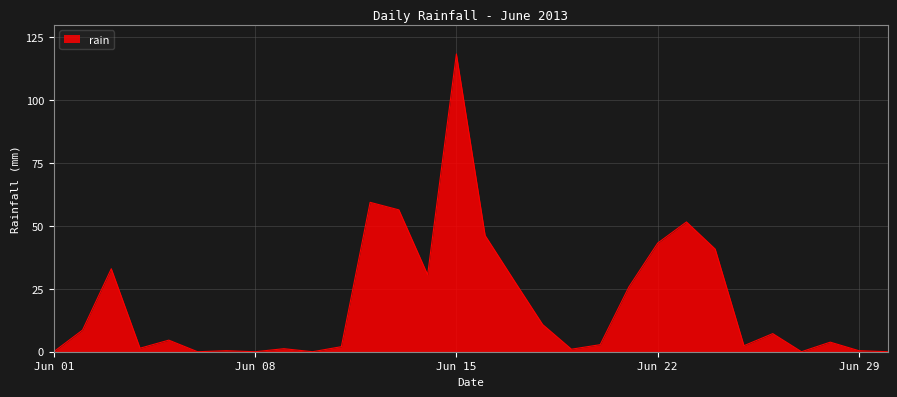

What is the maximum value shown in the chart?

118.4